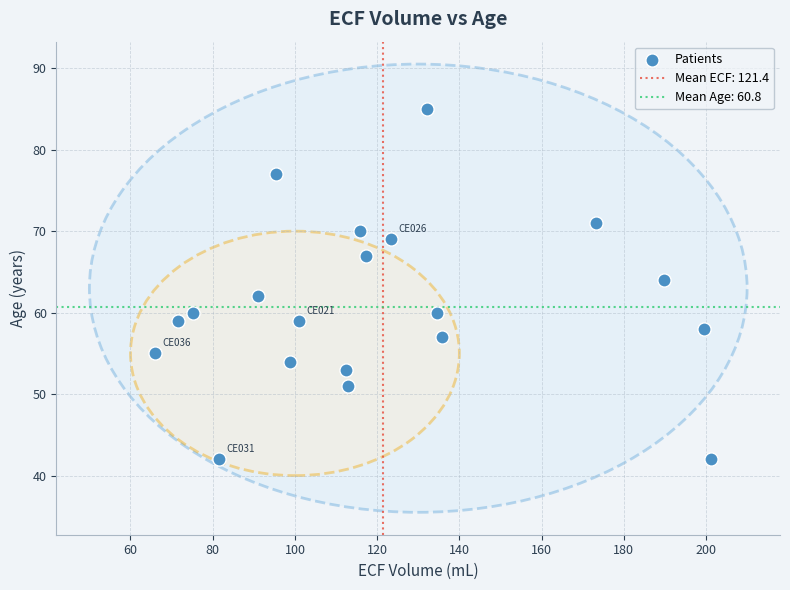

What is the range of Y values (max minus min)?

43